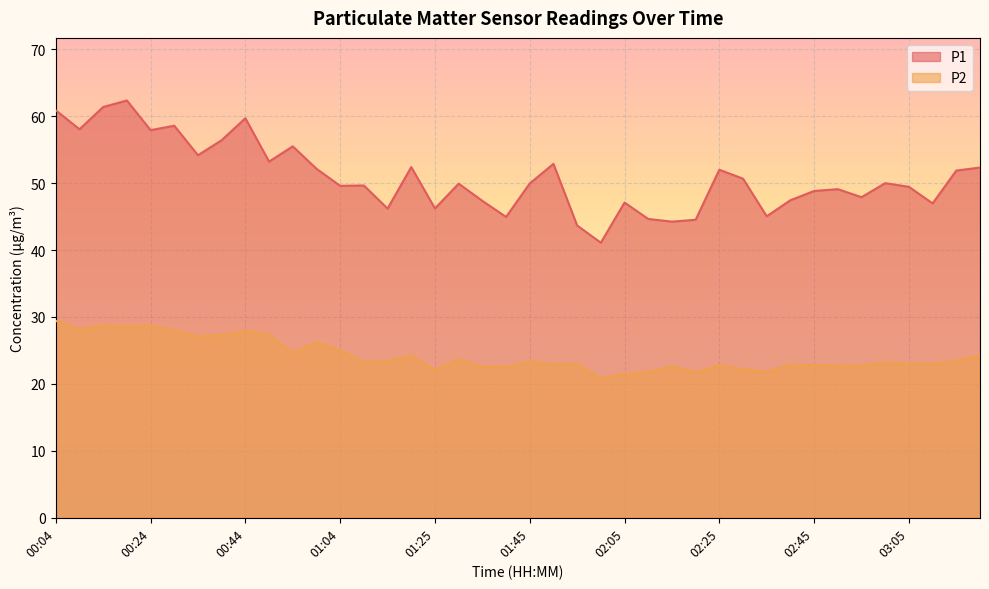

Rank the series by their average value, from lowest to highest.

P2, P1